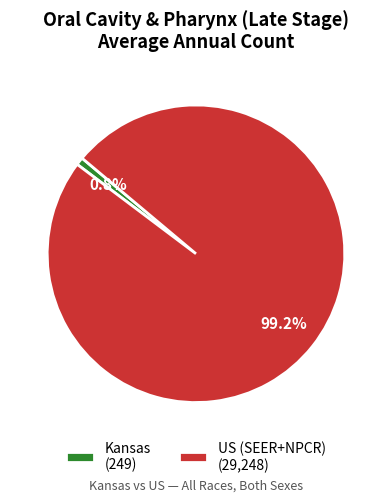

To the nearest percent, what is the combined percentage of US (SEER+NPCR) and Kansas?

100%